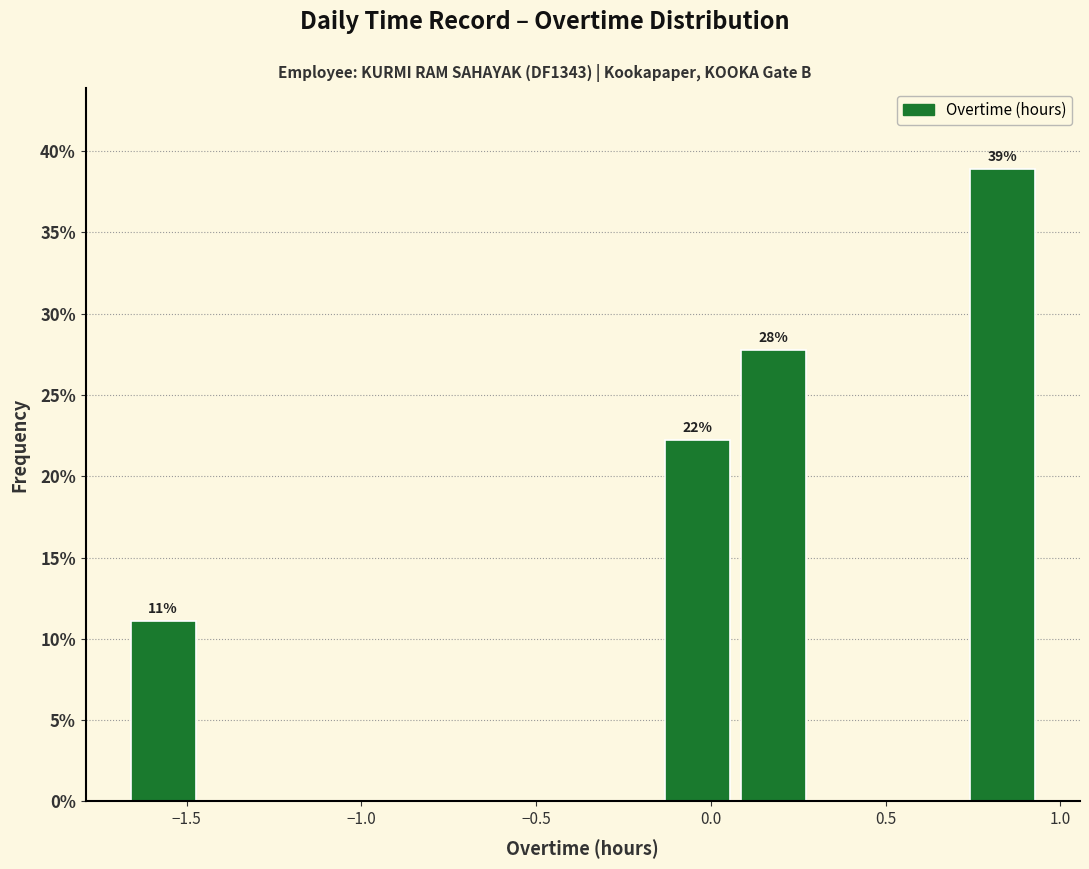

Over which range of the x-axis is the bar tallest?

0.75 to 0.95